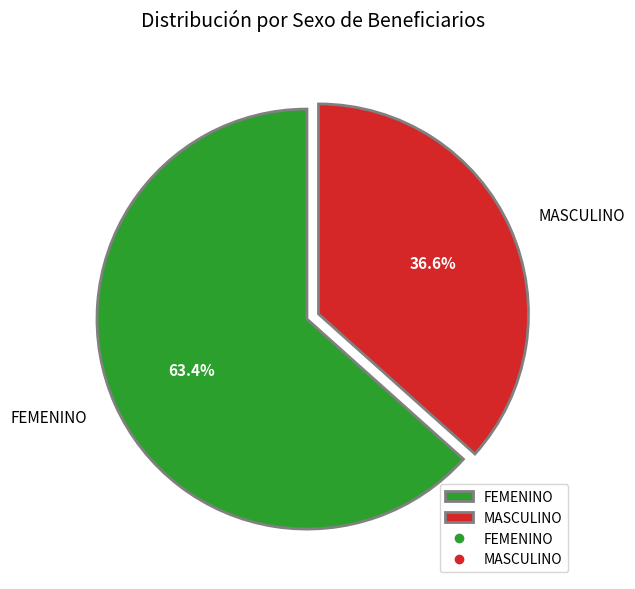

To the nearest percent, what portion does MASCULINO represent?

37%